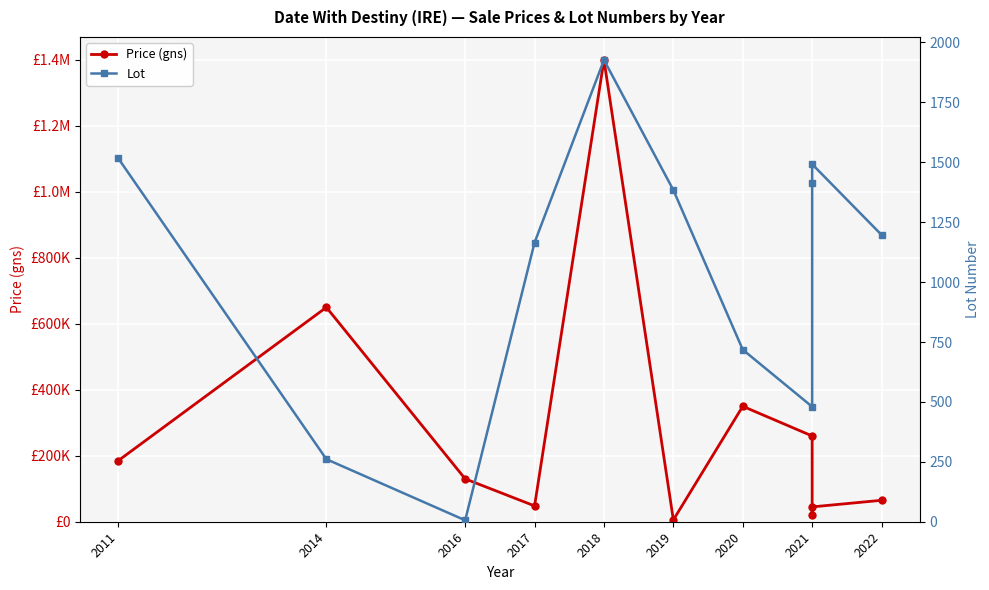

Is this an area chart (filled region under the line)?

No